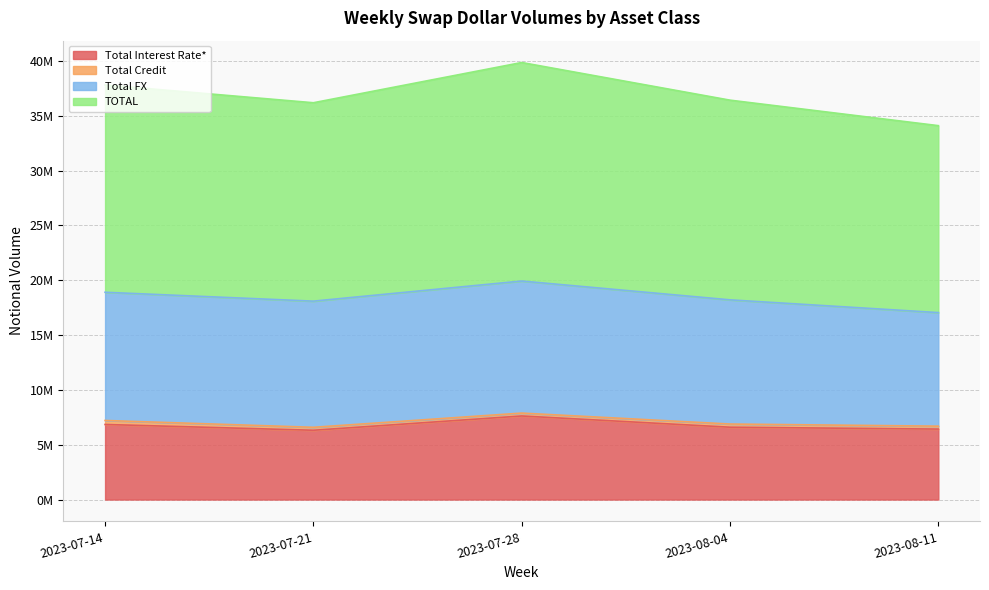

What is the label of the 3rd point from the right?

2023-07-28